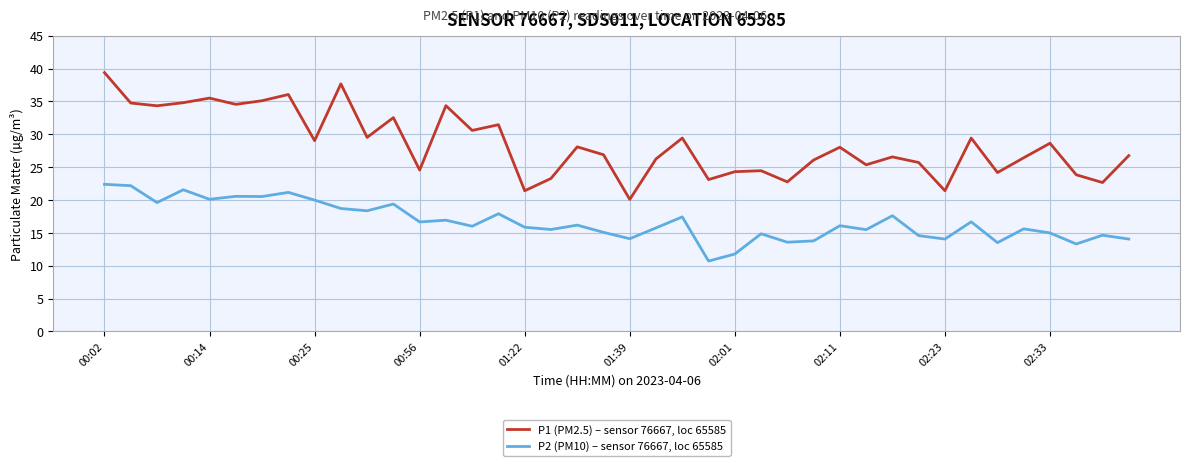

True or false: P2 (PM10) – sensor 76667, loc 65585 and P1 (PM2.5) – sensor 76667, loc 65585 cross at least once.

False